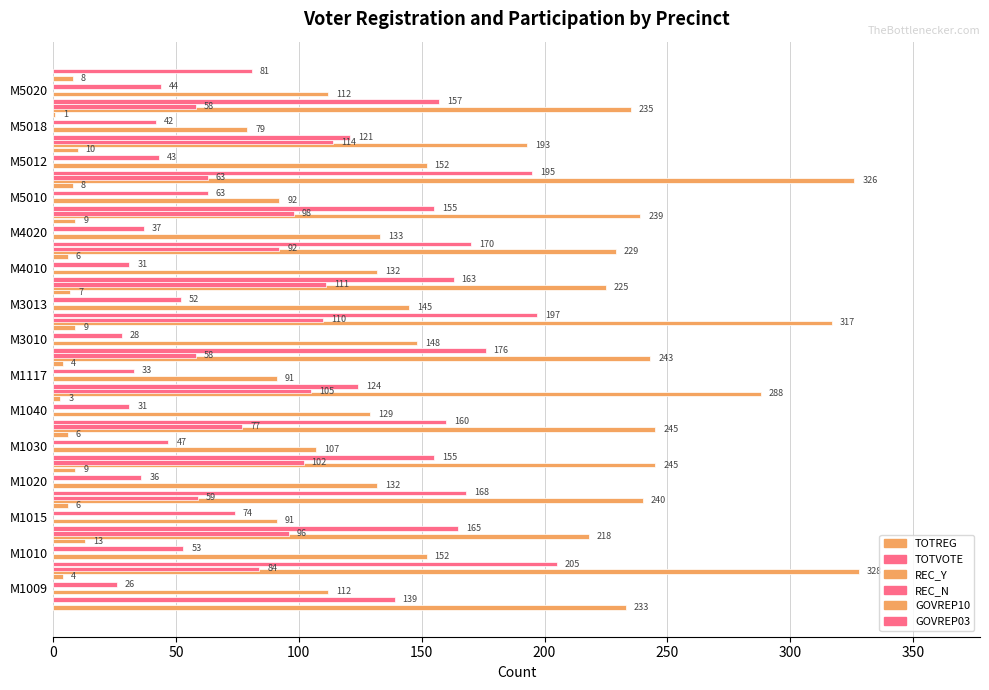

What is the difference between the second highest and second lowest values in the GOVREP10 series?

7